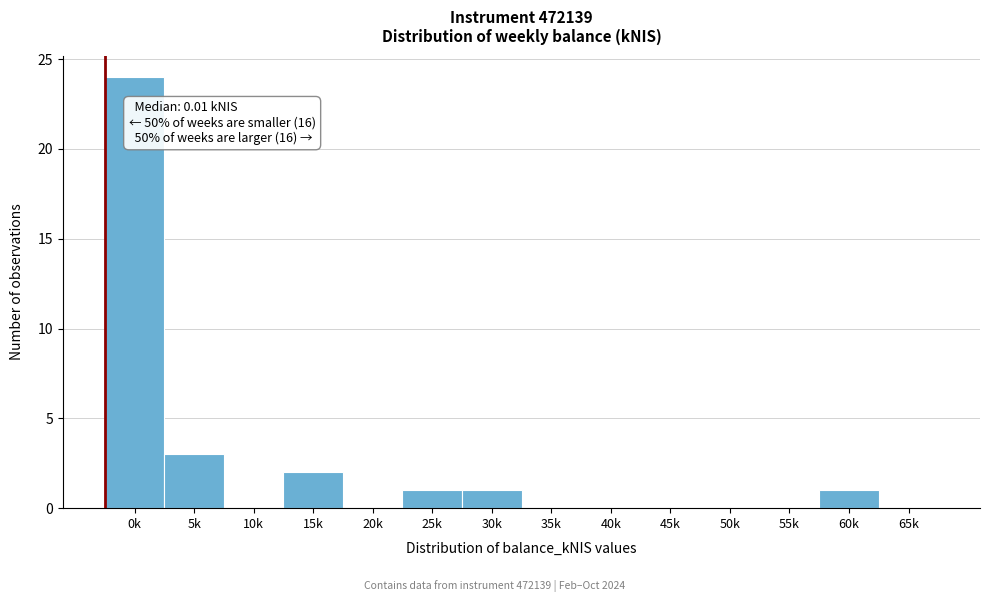

Reading right to left, transcribe all the data shown in this chart.

65k=0	60k=1	55k=0	50k=0	45k=0	40k=0	35k=0	30k=1	25k=1	20k=0	15k=2	10k=0	5k=3	0k=24